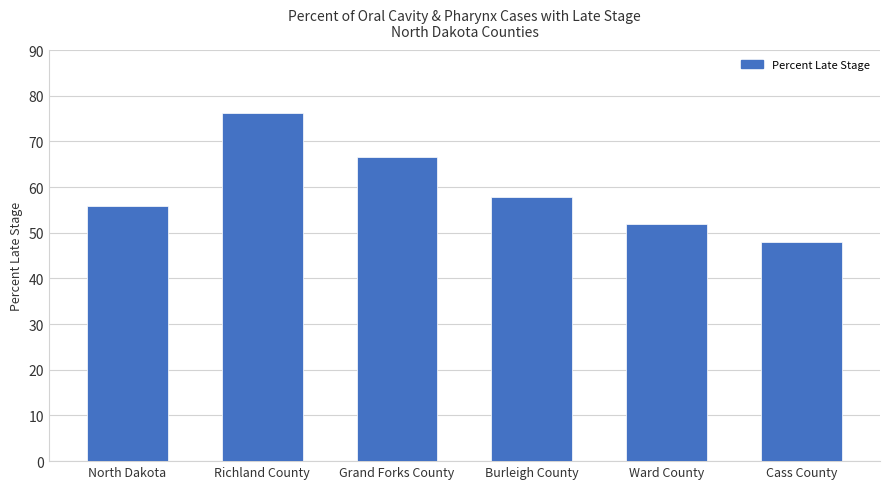

Reading left to right, list all the values displayed in this chart.

55.9	76.2	66.7	57.9	52.0	47.9